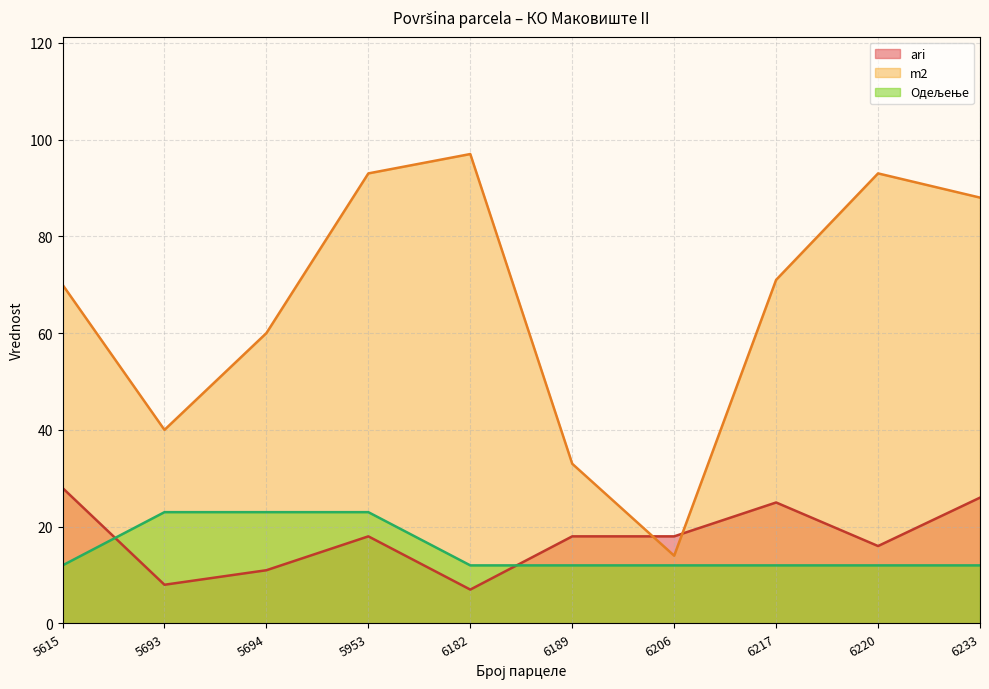

True or false: Одељење and m2 cross at least once.

False